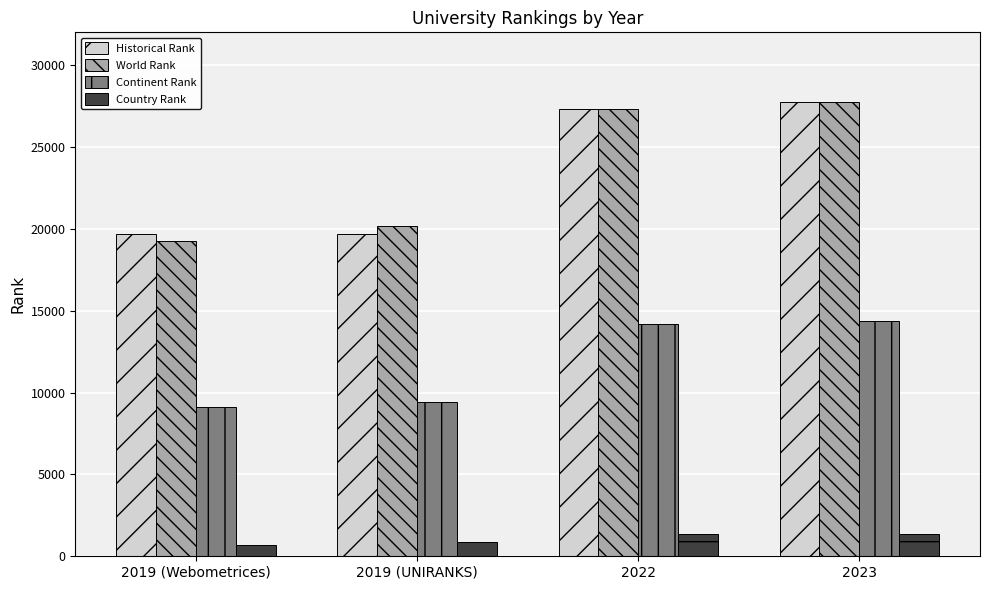

What position from the left is 2023?

4